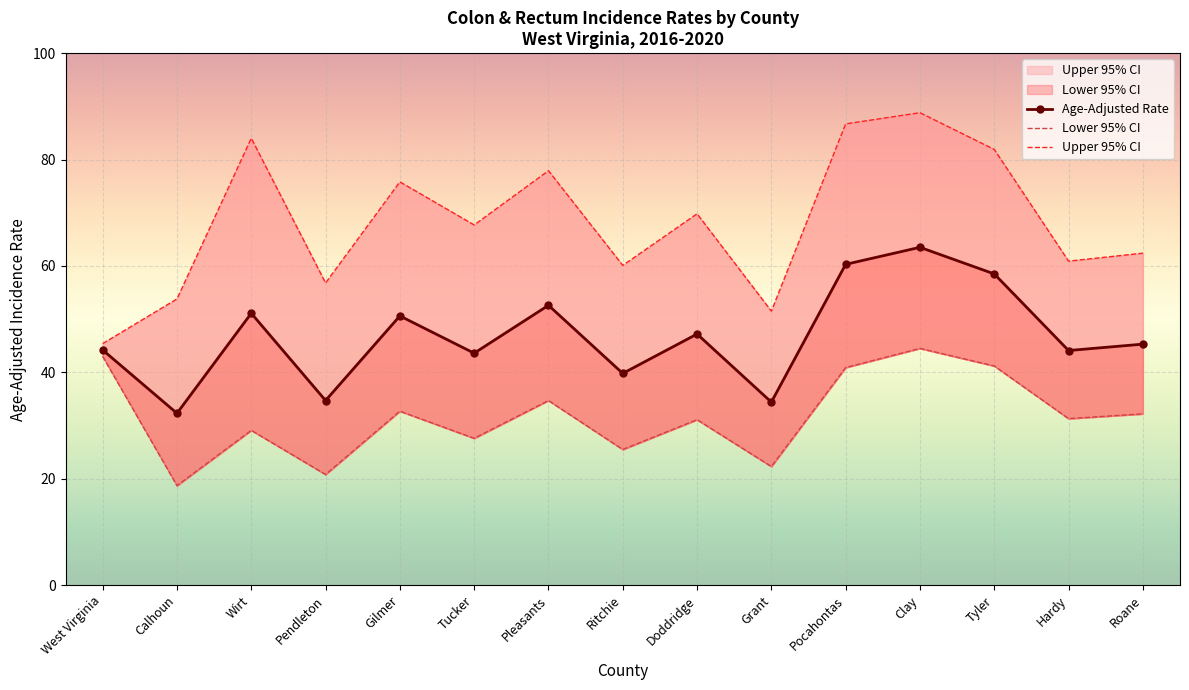

Is it true that Upper 95% CI equals 51.5 at Grant?

True